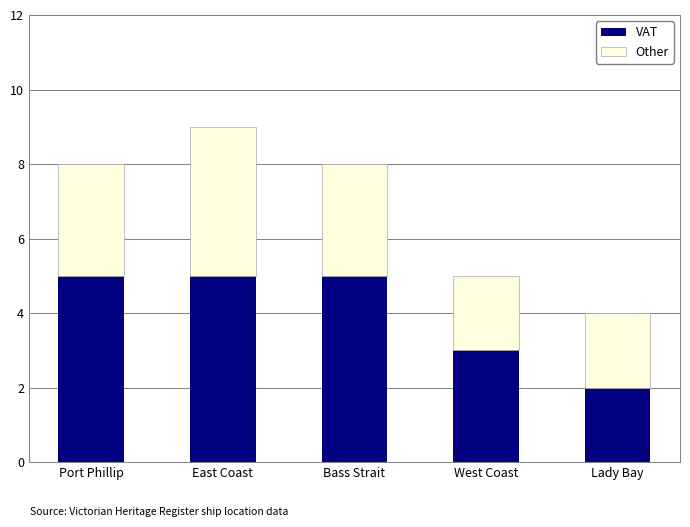

How many data points does each series have?

5